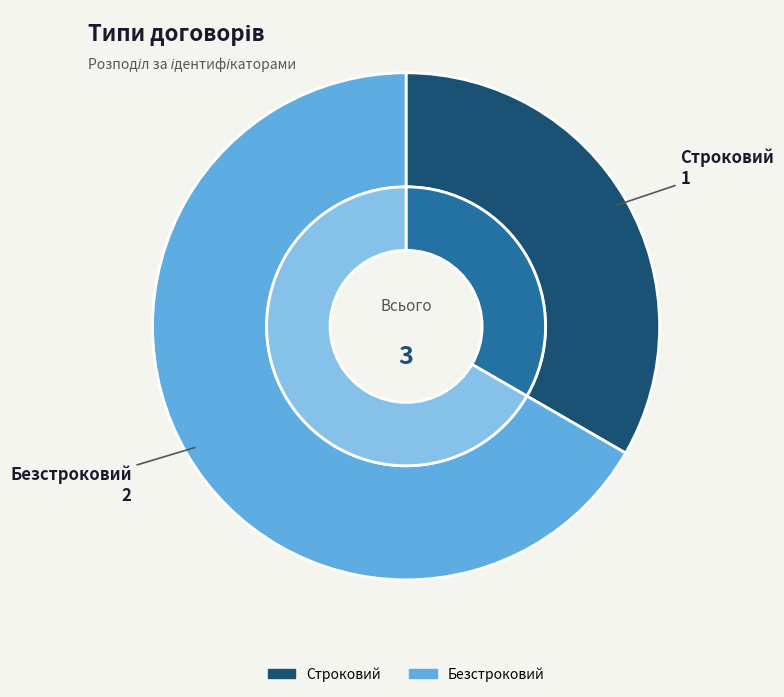

Which category accounts for the majority?

Безстроковий